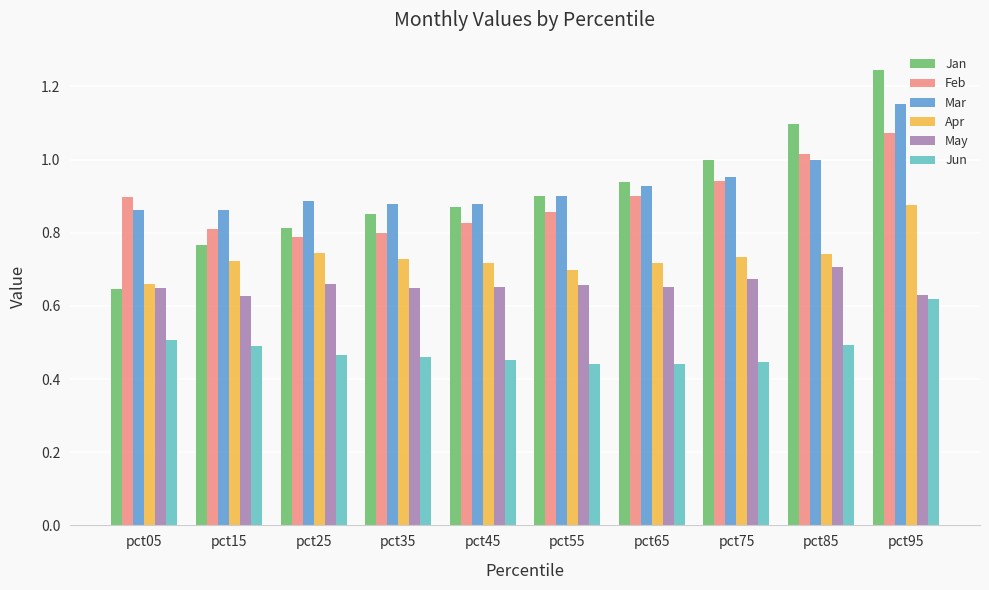

How many bars are there in total?

60